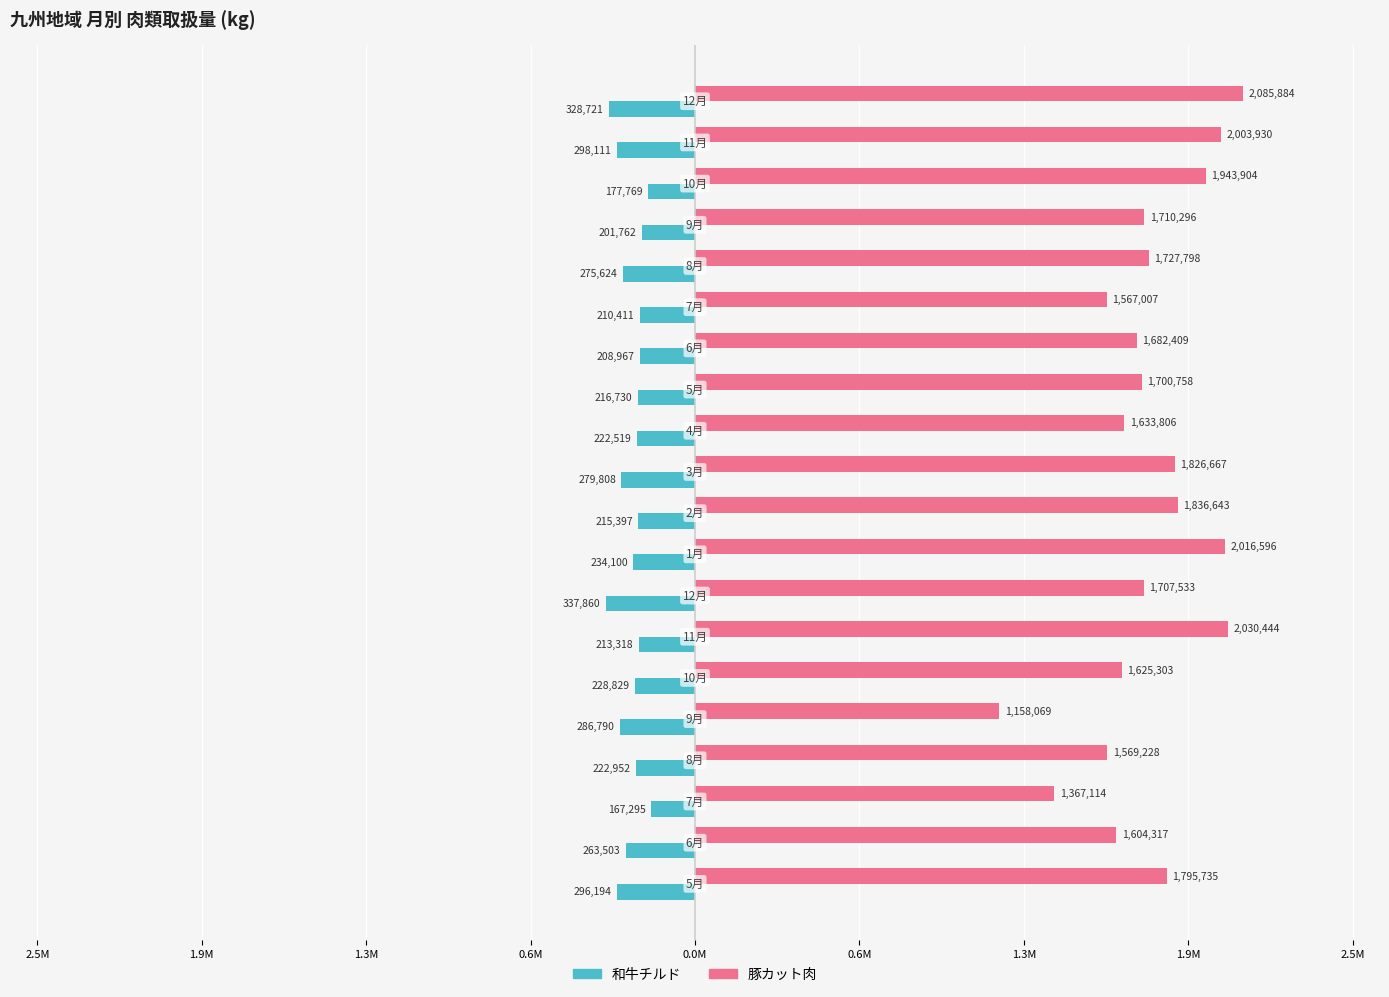

Rank the series by their average value, from highest to lowest.

豚カット肉, 和牛チルド